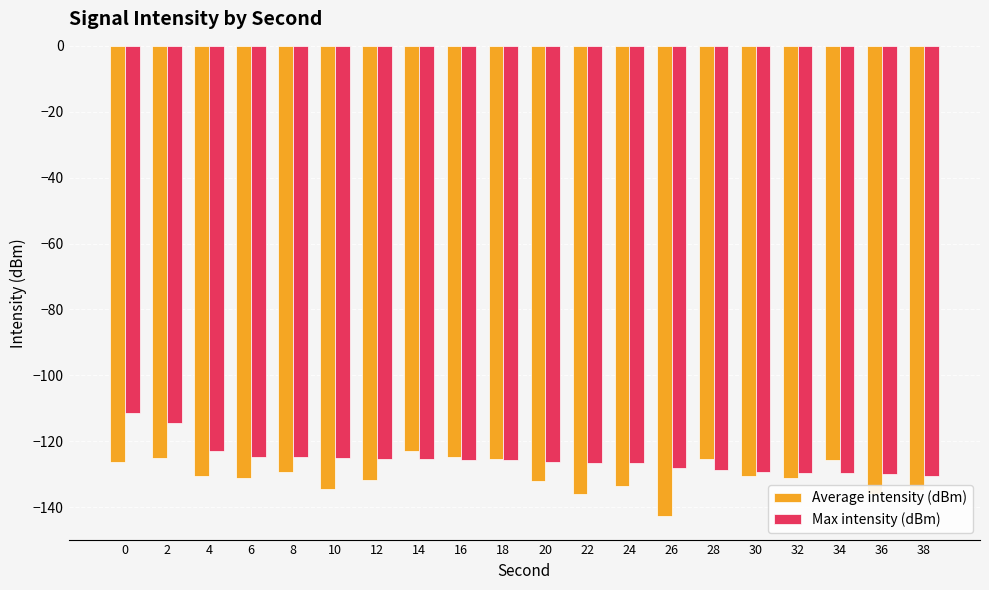

What value does the Average intensity (dBm) series have at 34?

-125.8